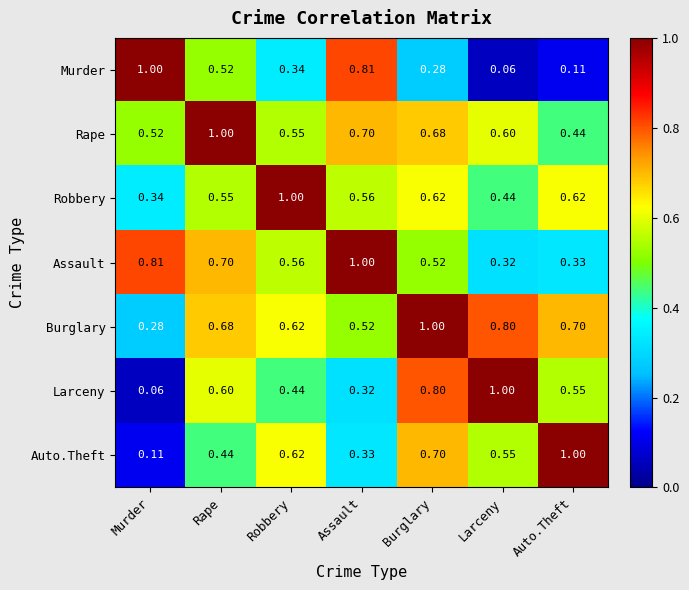

At which label is Robbery closest to 0?

Murder